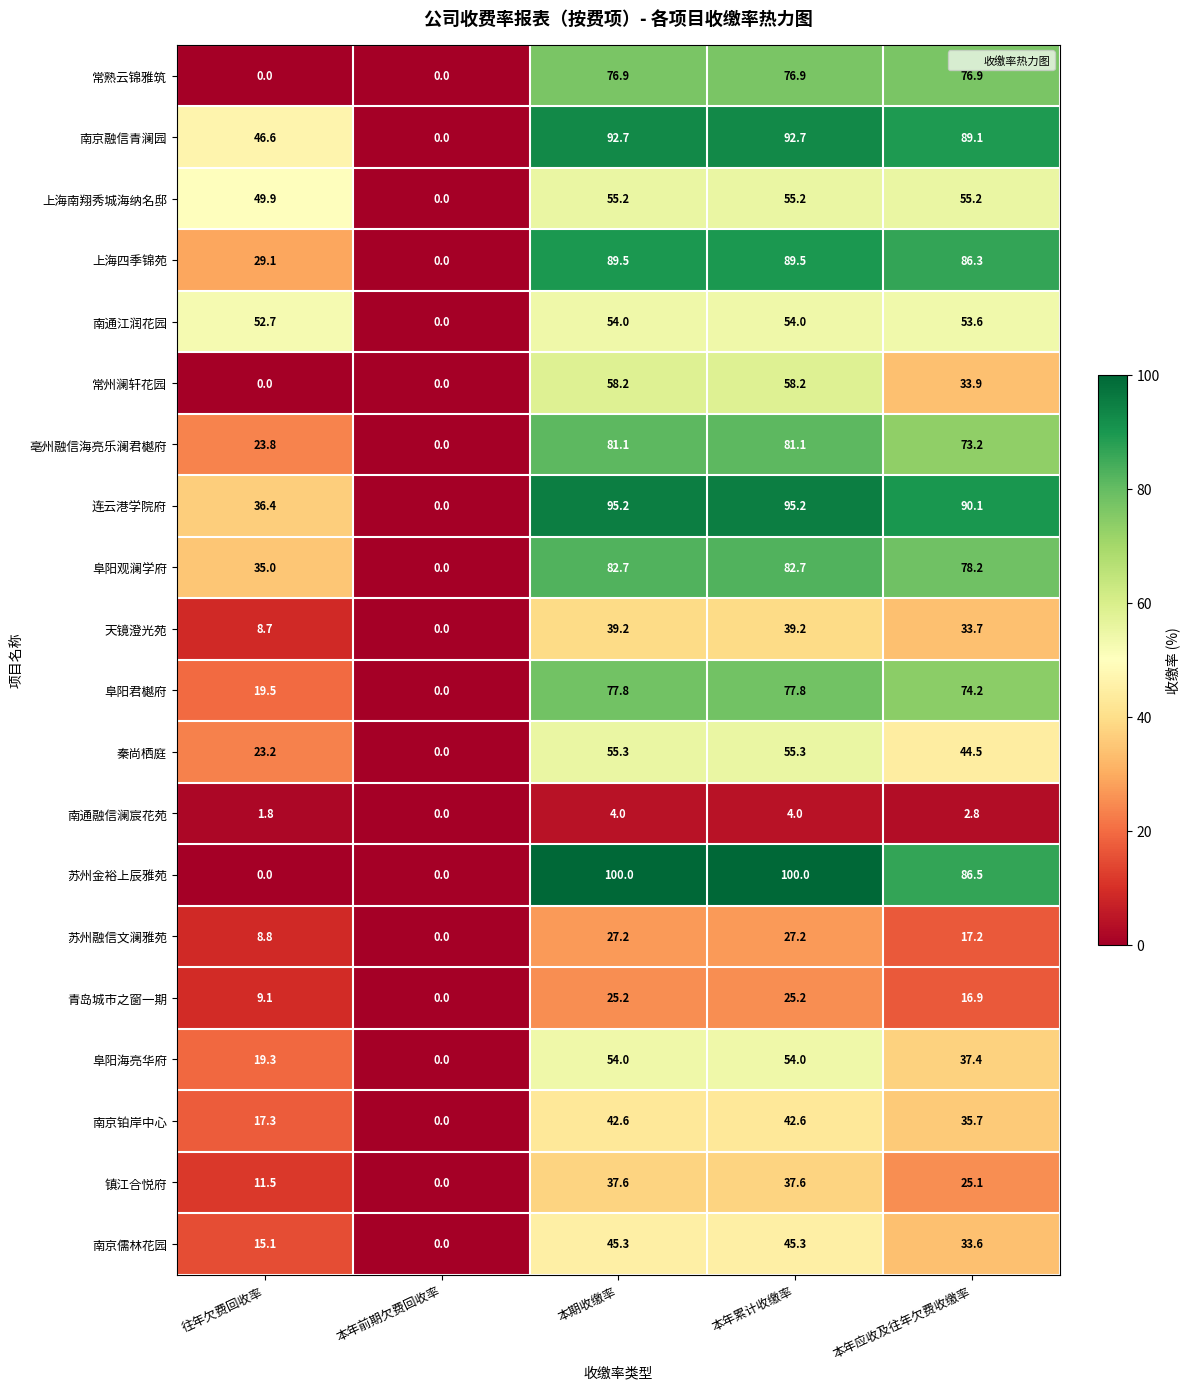

What is the average value of the 苏州融信文澜雅苑 series?

16.1